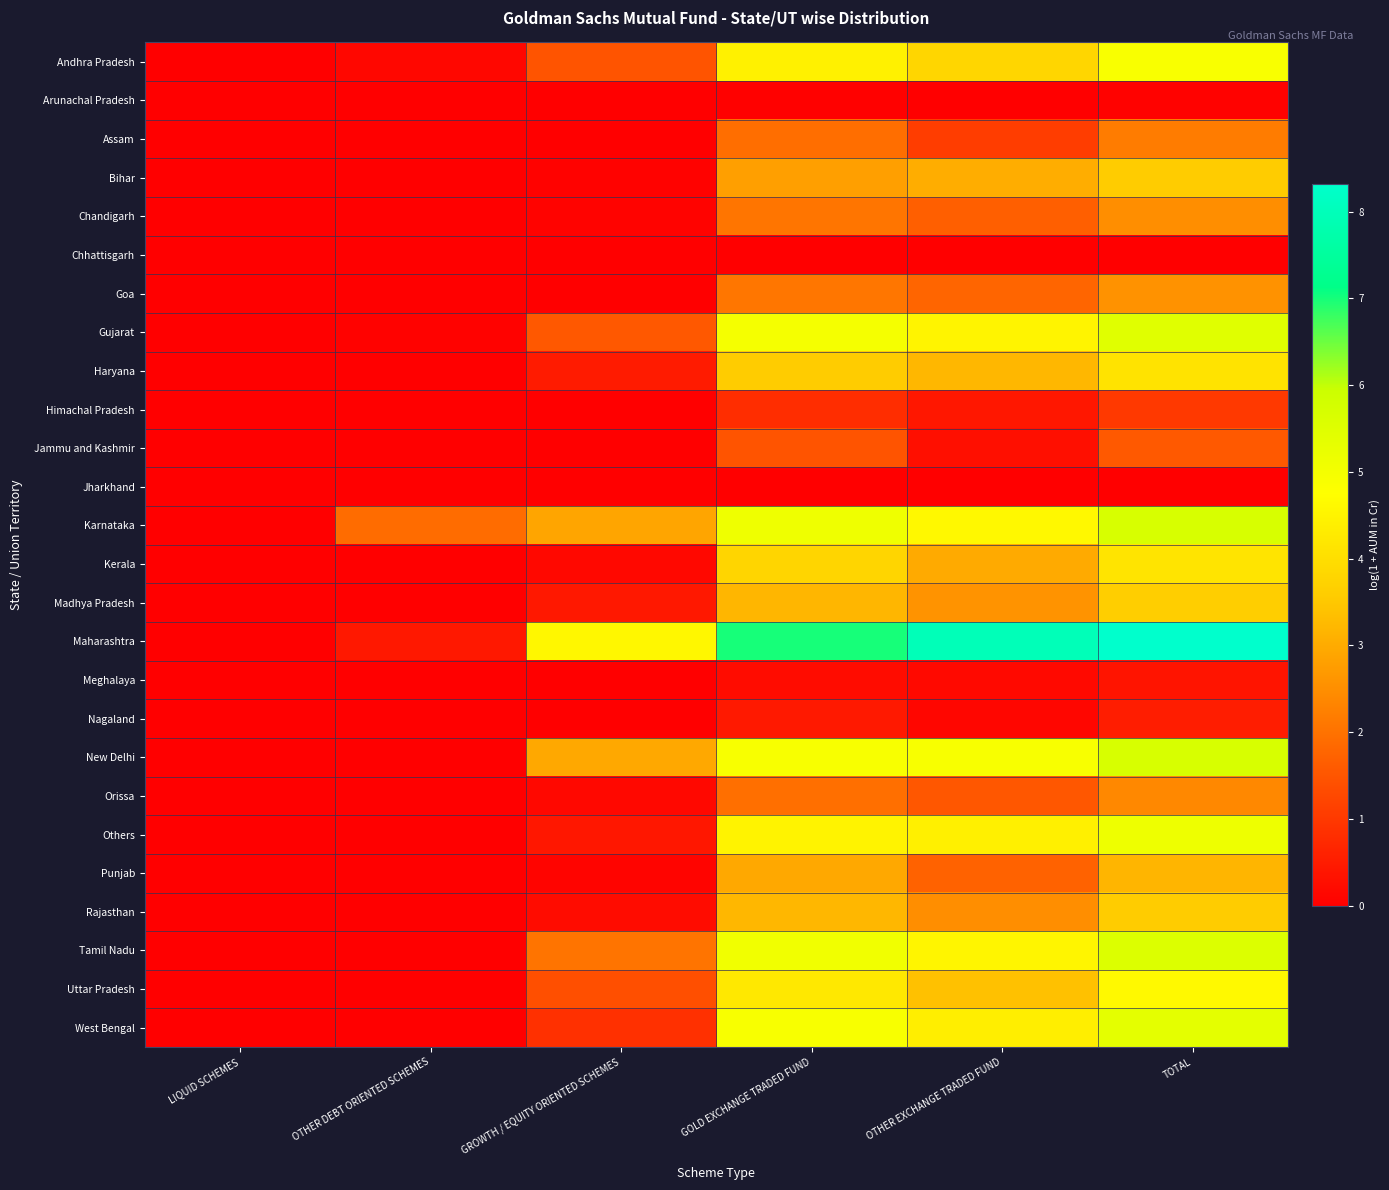

Which category has the highest value across all series?

TOTAL